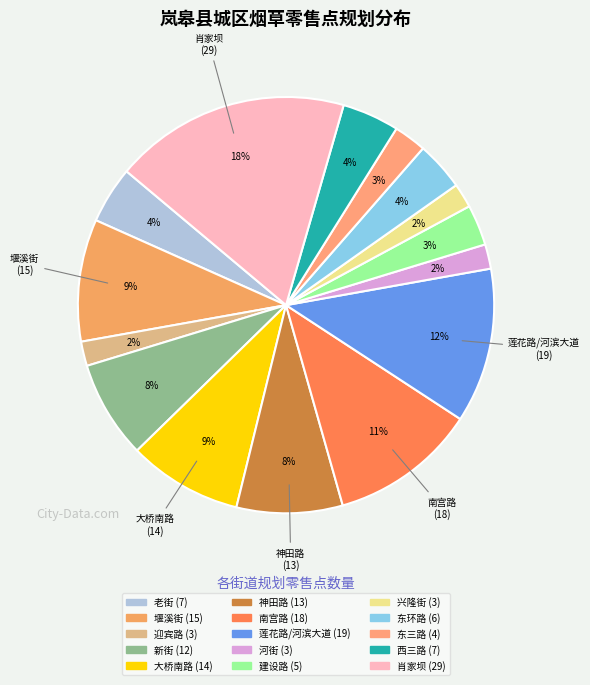

Between 堰溪街 and 迎宾路, which is larger?

堰溪街